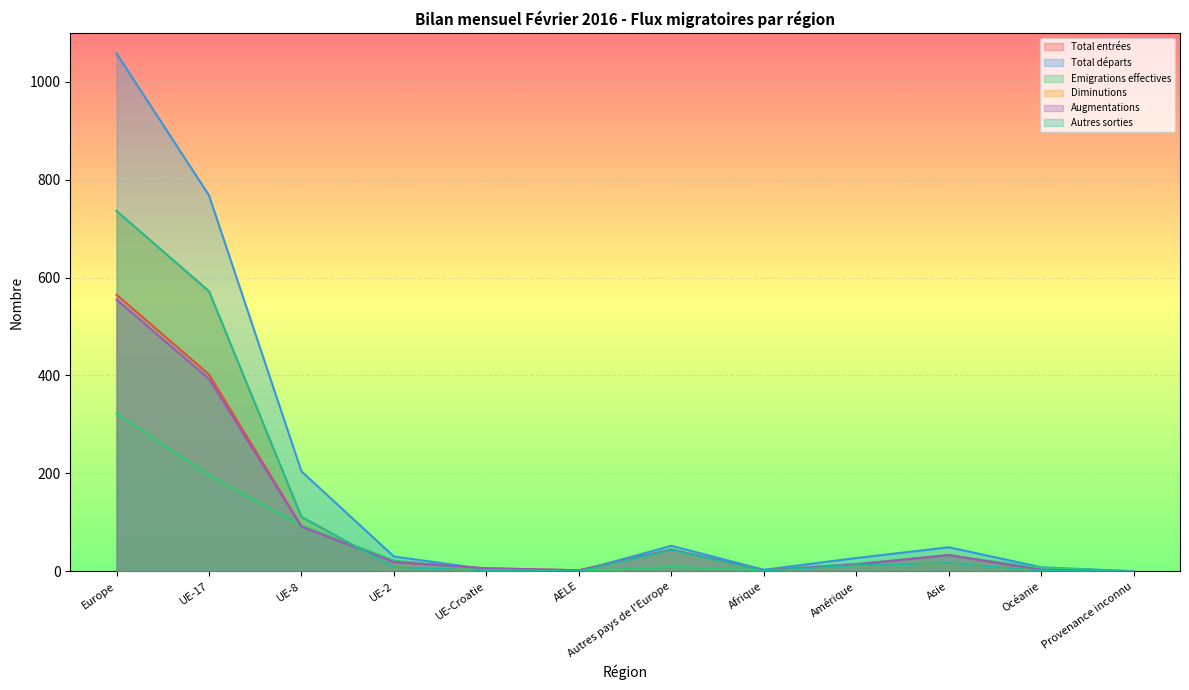

The value of Diminutions at UE-8 is 26. True or false?

False